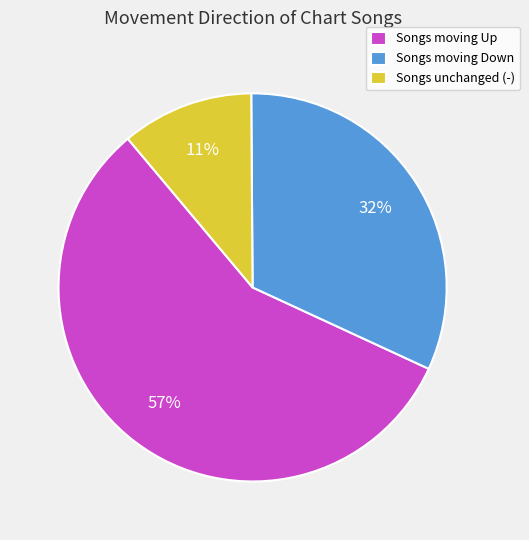

Count the number of slices in the pie.

3